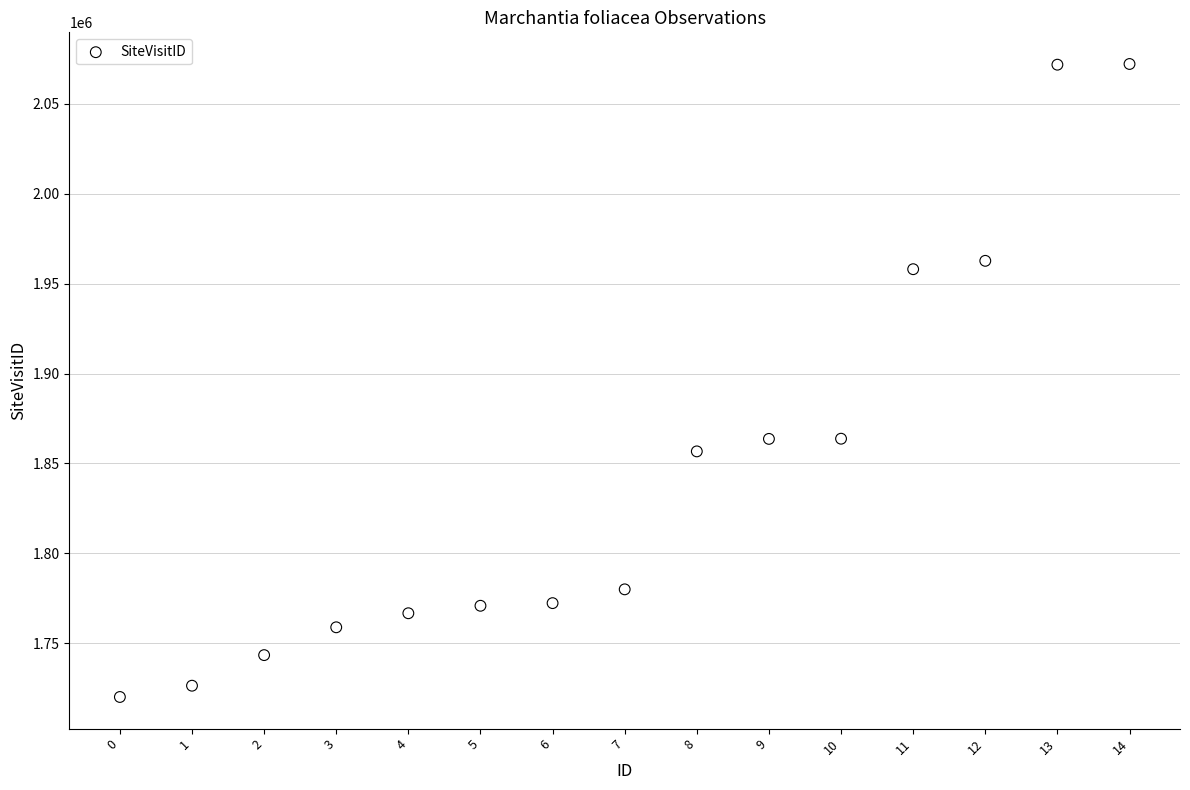

What is the range of Y values (max minus min)?

352099